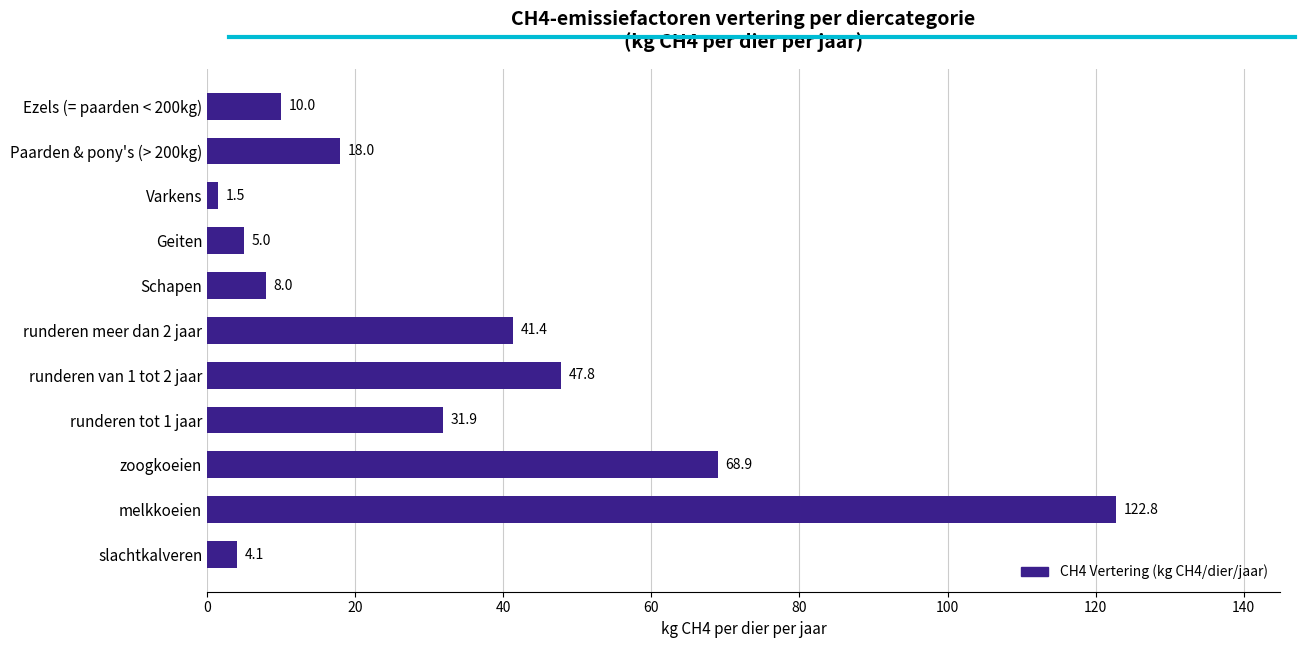

Is it true that the value at Paarden & pony's (> 200kg) is 26.5?

False